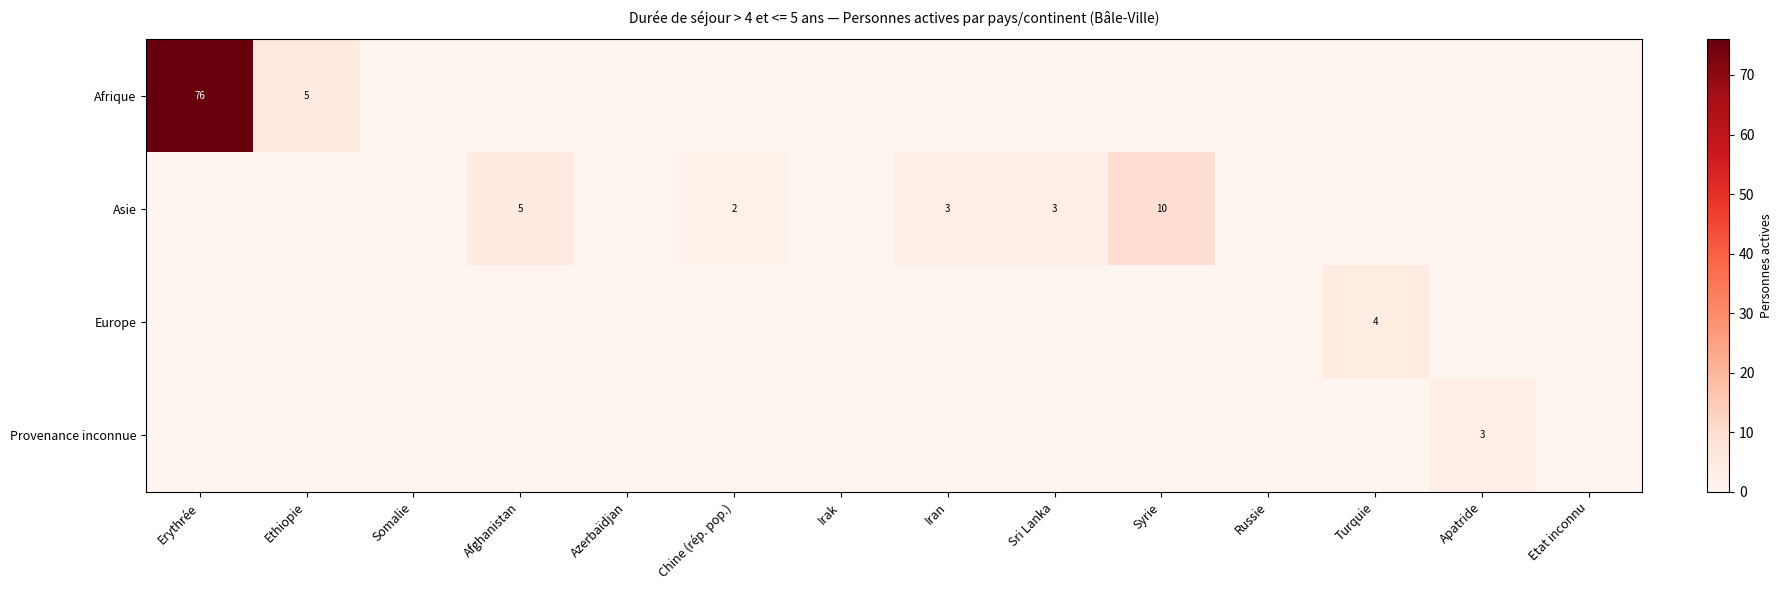

True or false: Europe has a value of 3 at Turquie.

False